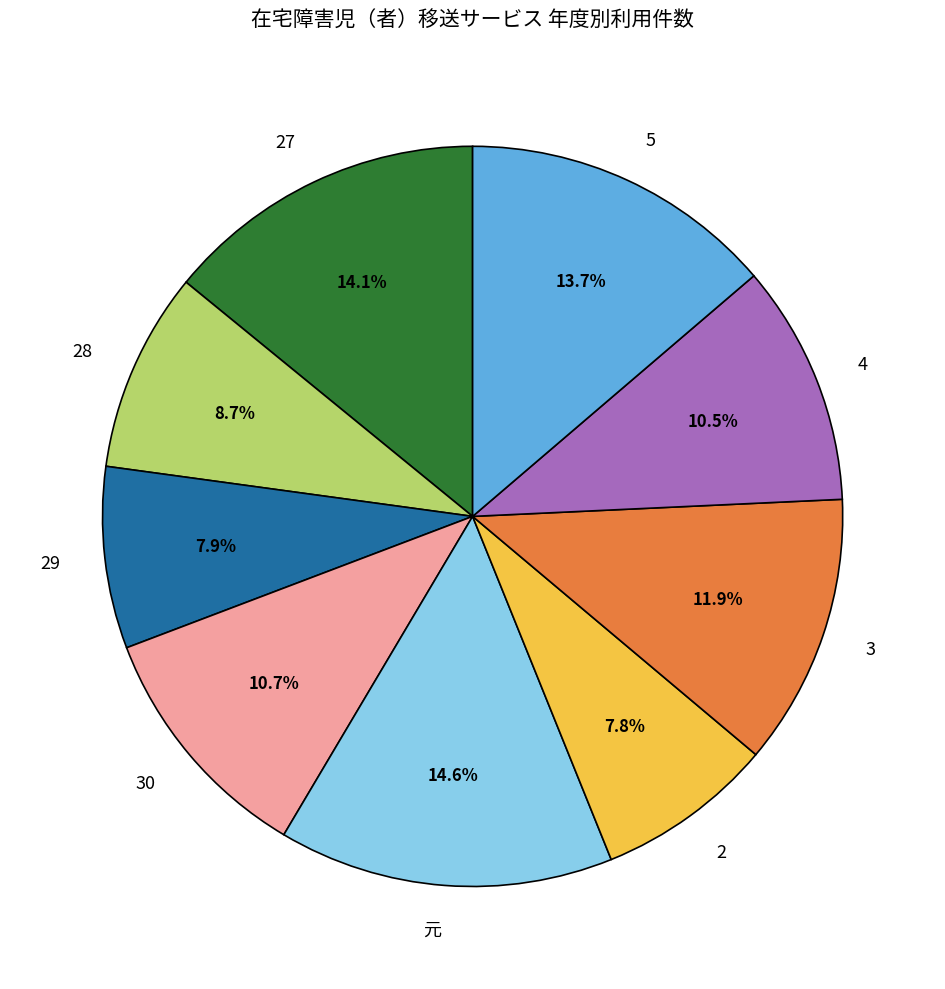

To the nearest percent, what is the difference between the 5 and 30 slice percentages?

3%